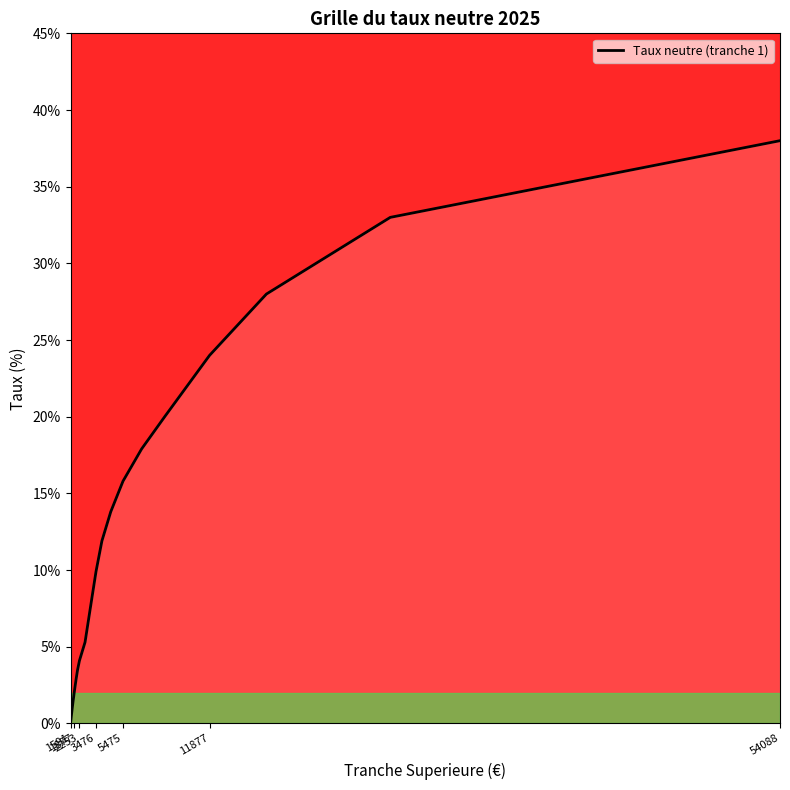

What is the sum of all values?

2.4